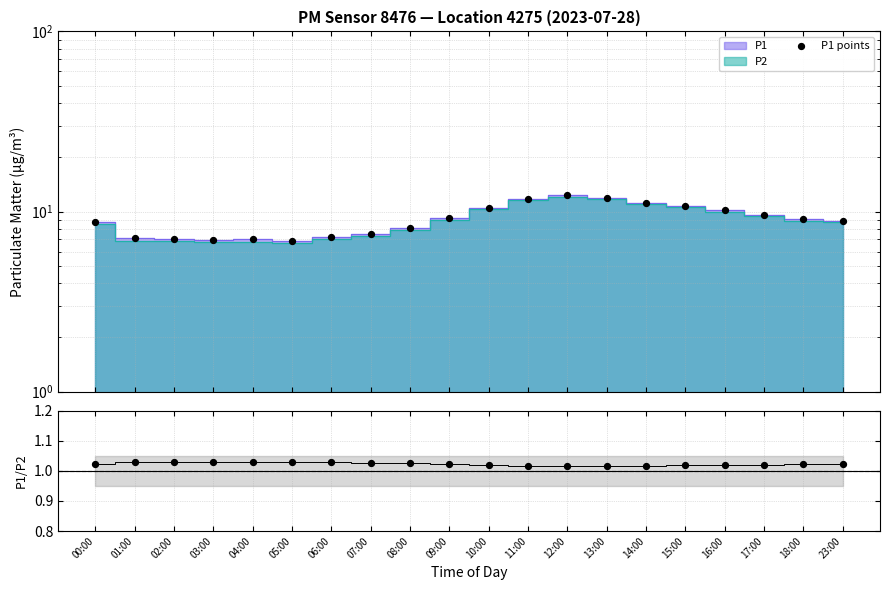

At which category is the sum across all series the highest?

12:00